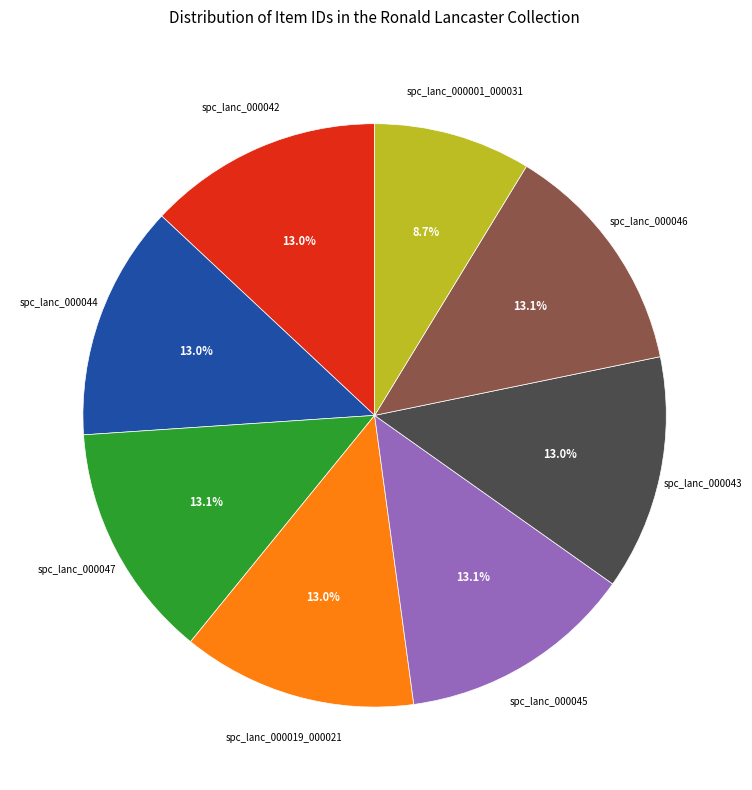

Which category has the smallest portion of the pie?

spc_lanc_000001_000031